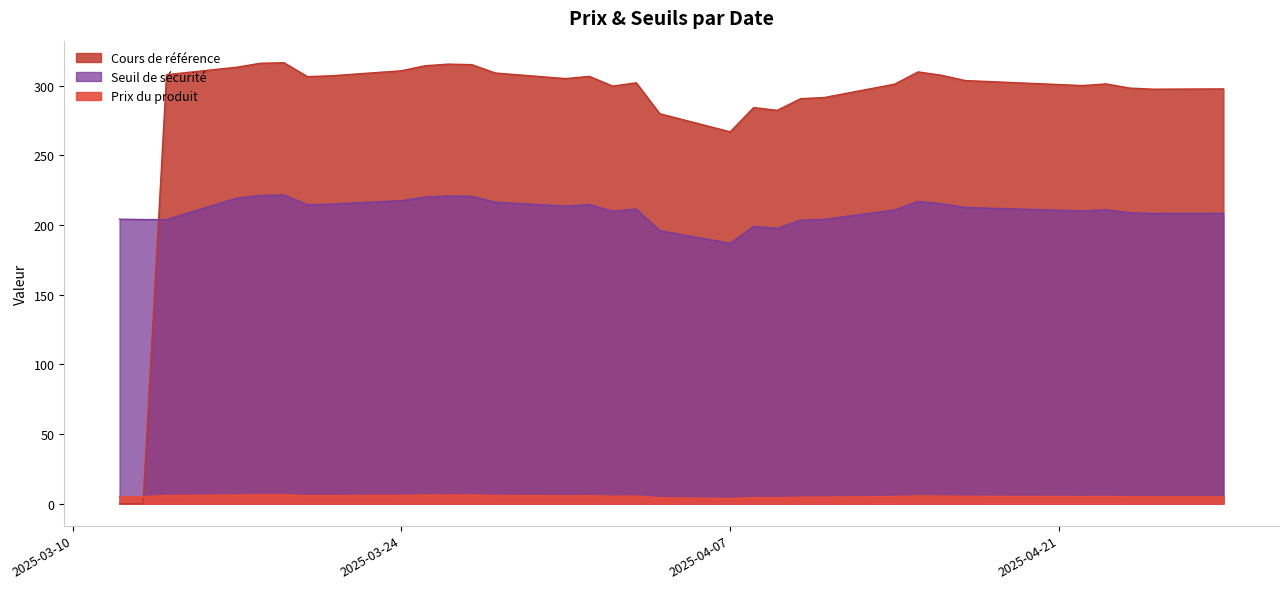

At which label does Cours de référence first exceed 303?

2025-03-14